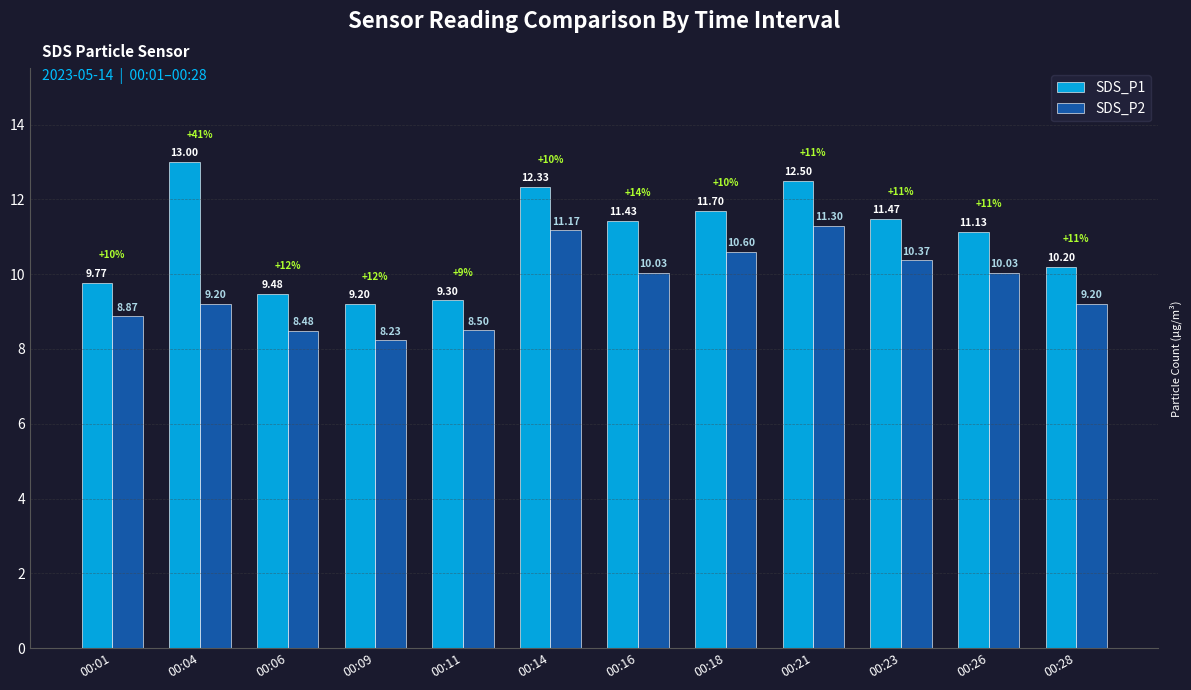

True or false: SDS_P1 has a value of 21.1 at 00:04.

False